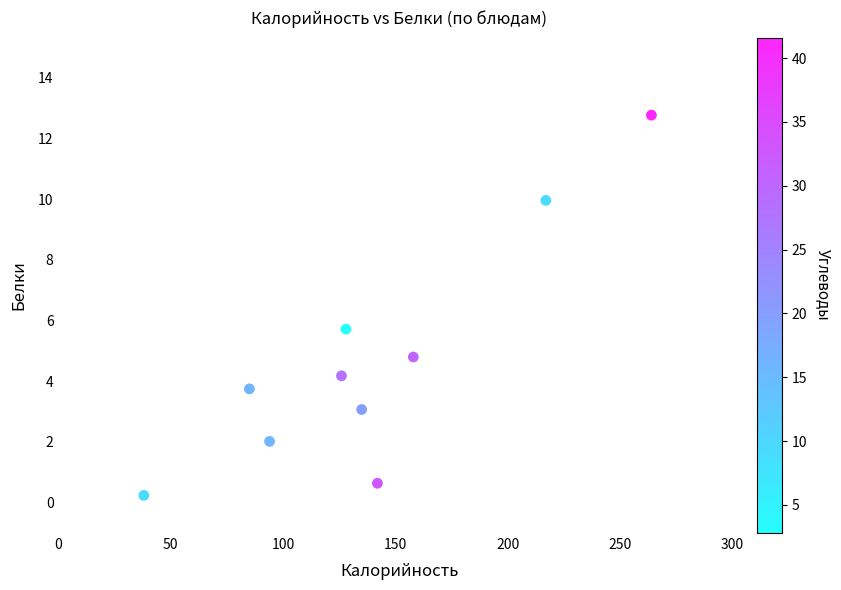

What Y value in the scatter plot is closest to 6?

5.7